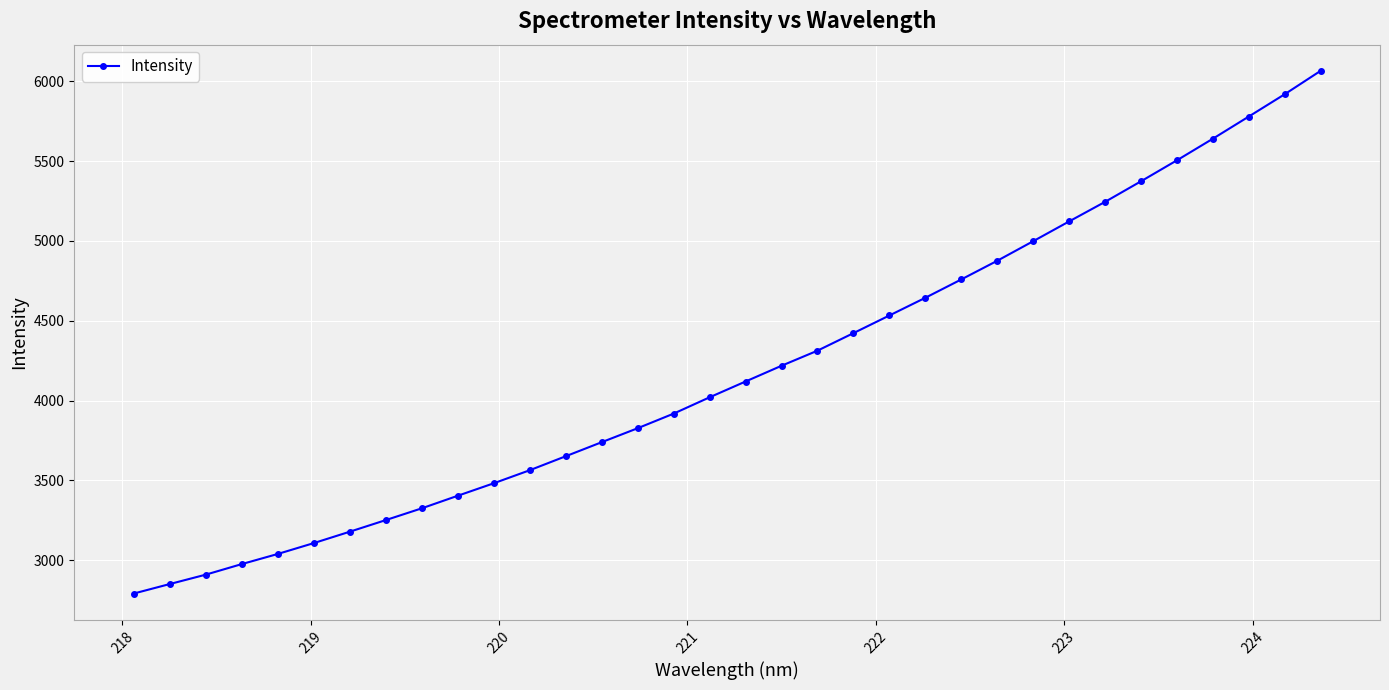

What is the difference between the second highest and second lowest values?

3068.0